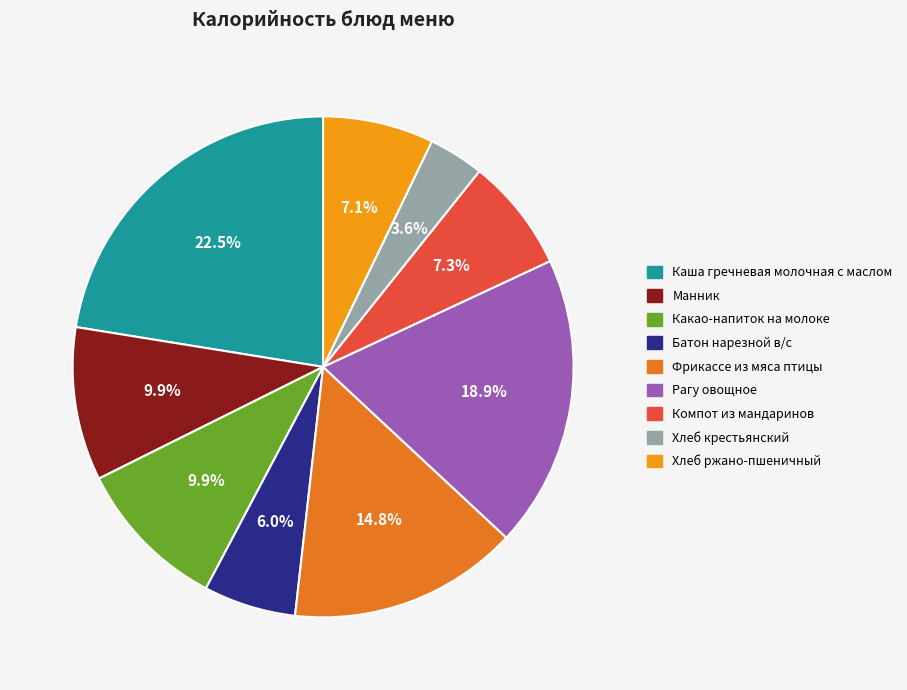

Which category has the smallest portion of the pie?

Хлеб крестьянский